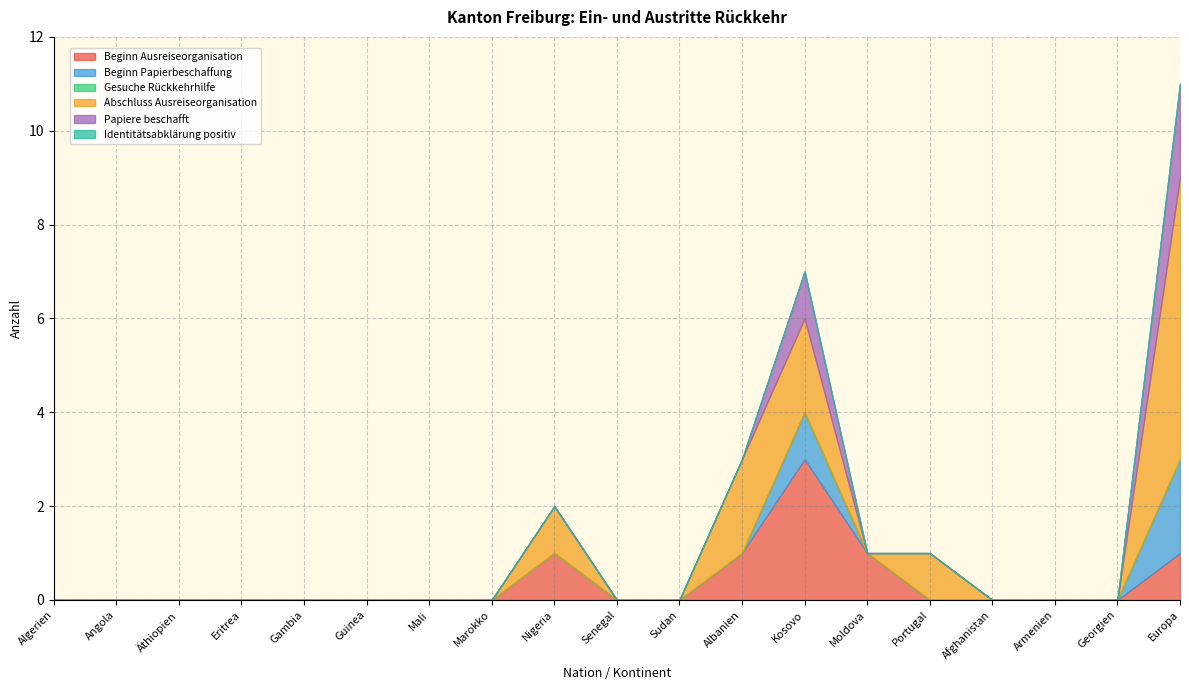

Which category has the highest value in the Beginn Papierbeschaffung series?

Europa